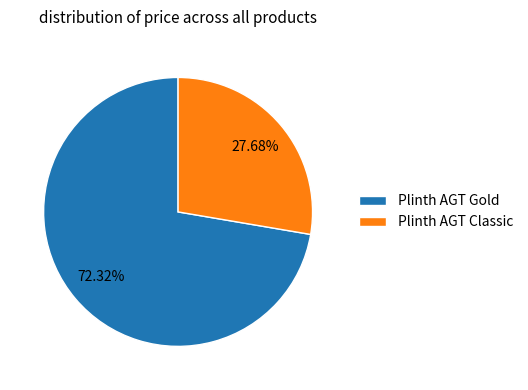

What is the total percentage of Plinth AGT Gold and Plinth AGT Classic?

100.0%